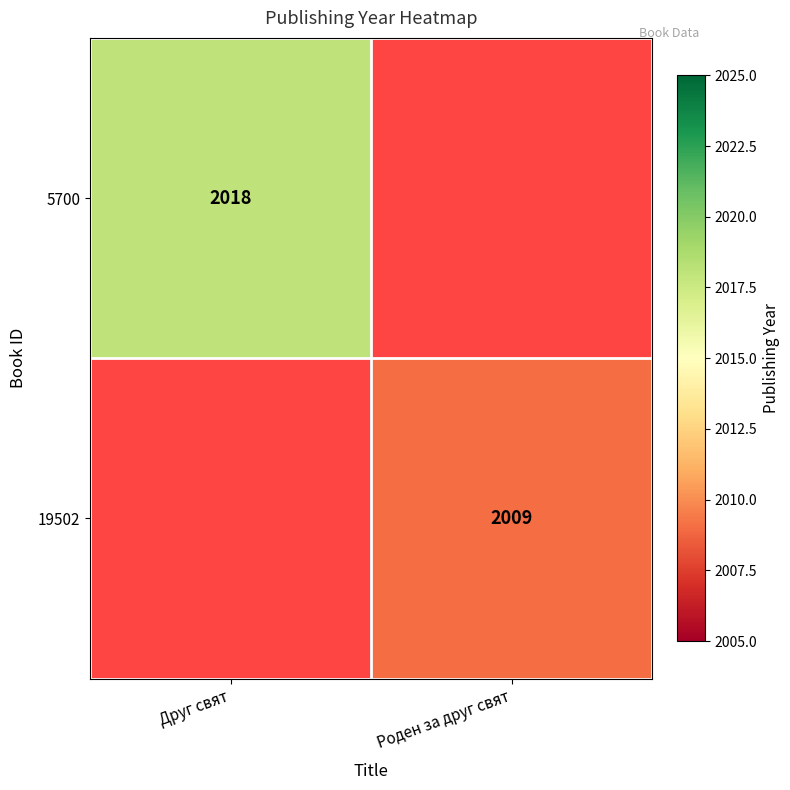

Is it true that 5700 equals 1066 at Друг свят?

False